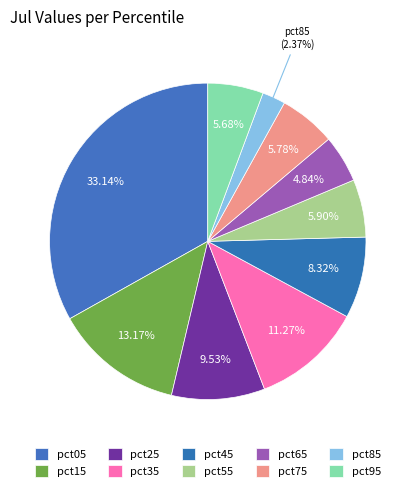

What portion of the pie excludes pct65?

95.2%